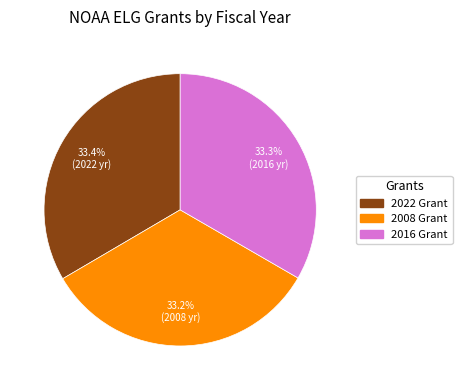

How many segments does this pie chart have?

3